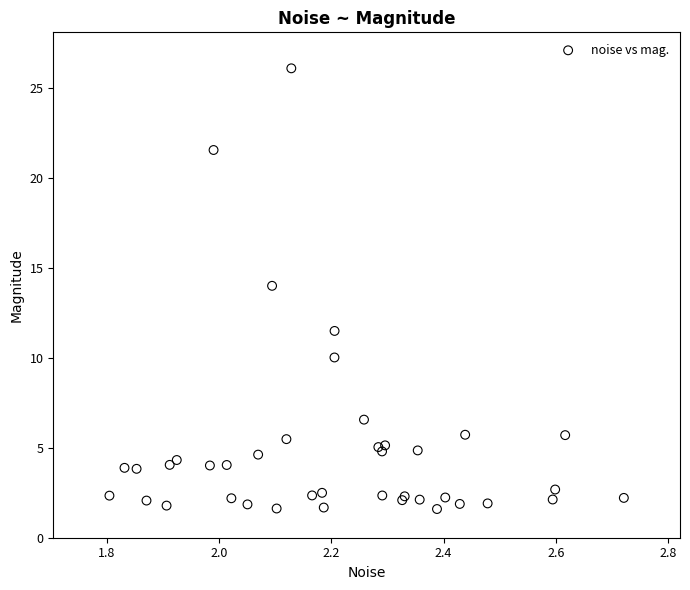

What Y value in the scatter plot is closest to 13?

14.0